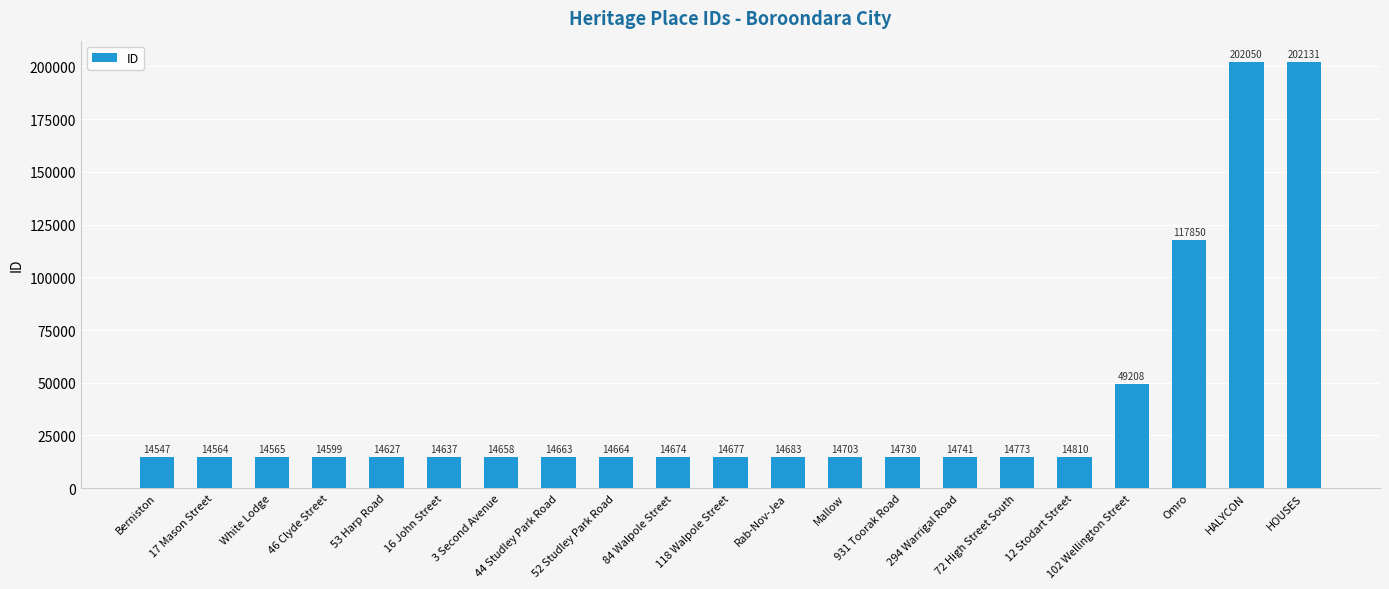

True or false: the data shows 21177 at 931 Toorak Road.

False